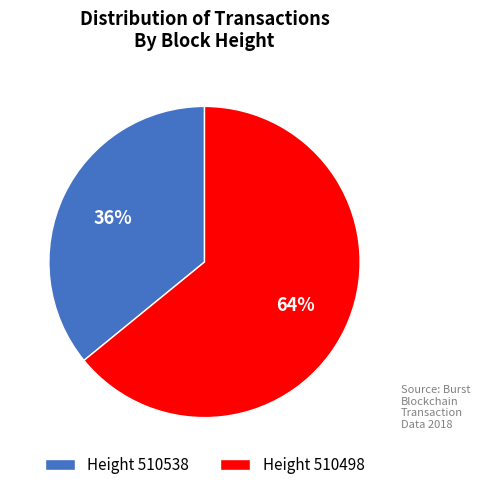

Which slice is the largest?

Height 510498